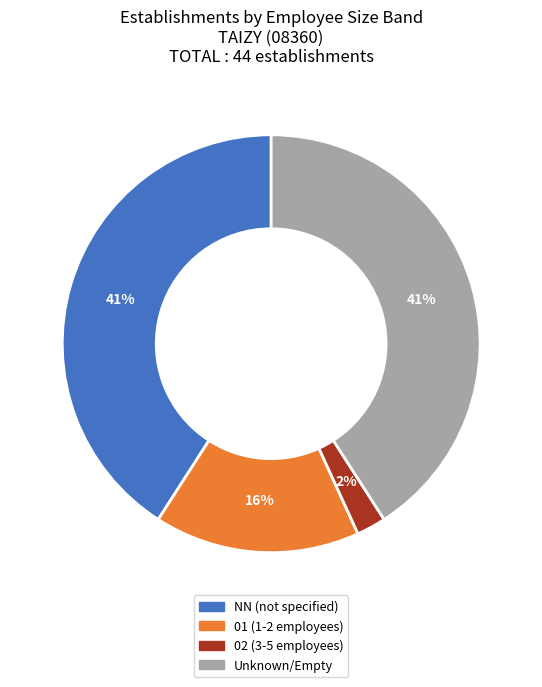

True or false: 02 (3-5 employees) accounts for 10% of the total.

False